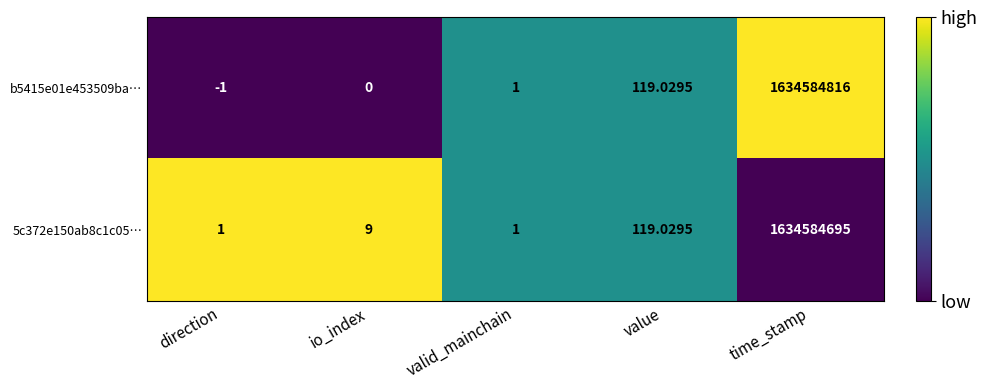

At which label is 5c372e150ab8c1c05… closest to 817292348?

value